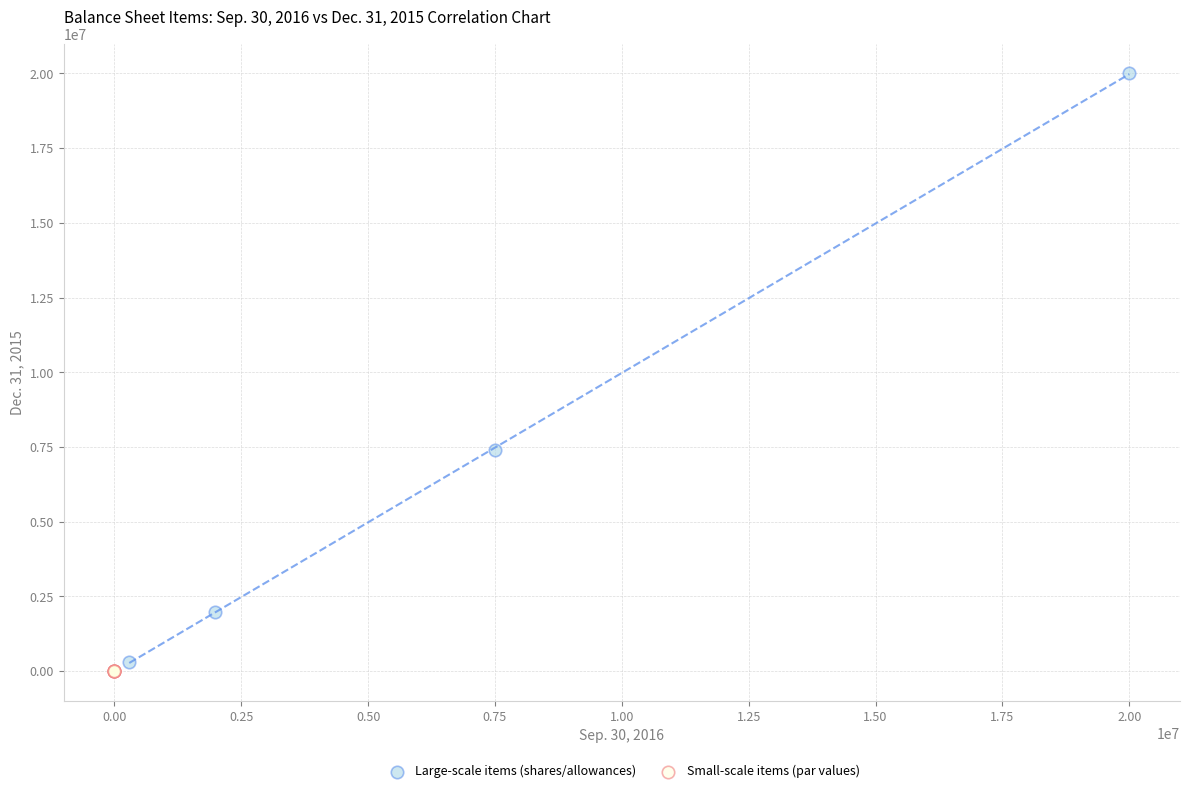

Which series has the widest spread of Y values?

Large-scale items (shares/allowances)